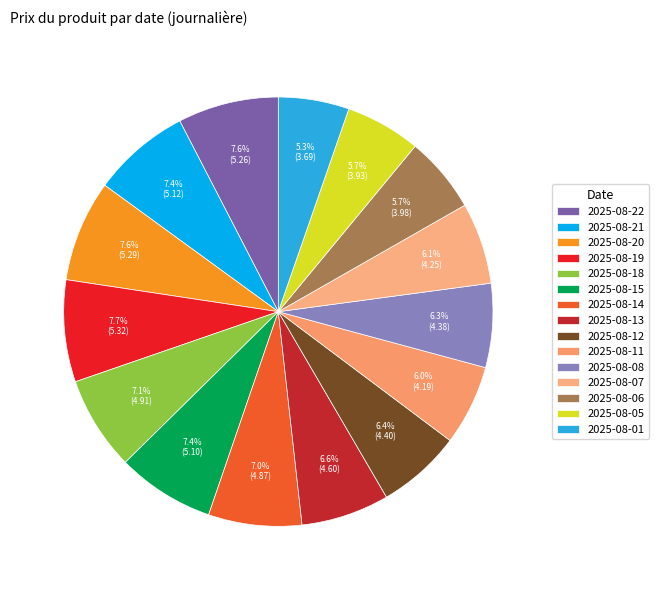

Count the number of slices in the pie.

15